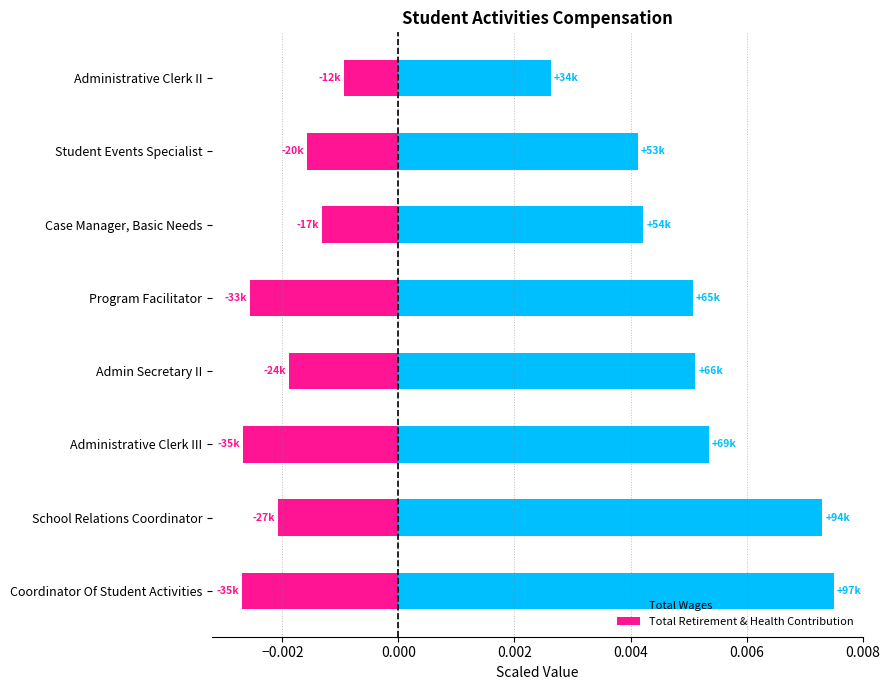

Rank the series by their average value, from lowest to highest.

Total Retirement & Health Contribution, Total Wages